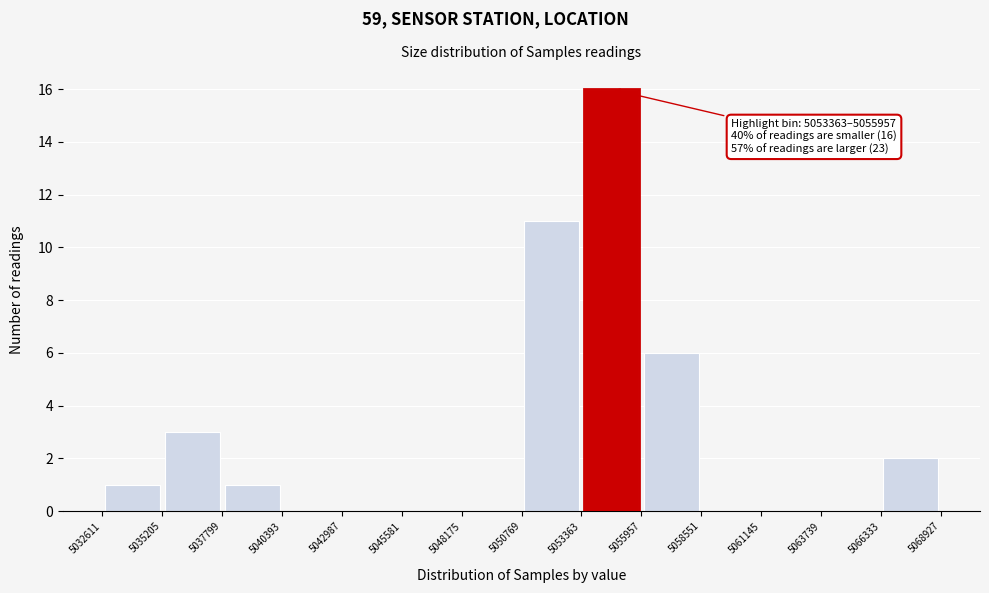

Over which range of the x-axis is the bar tallest?

5053363 to 5055957